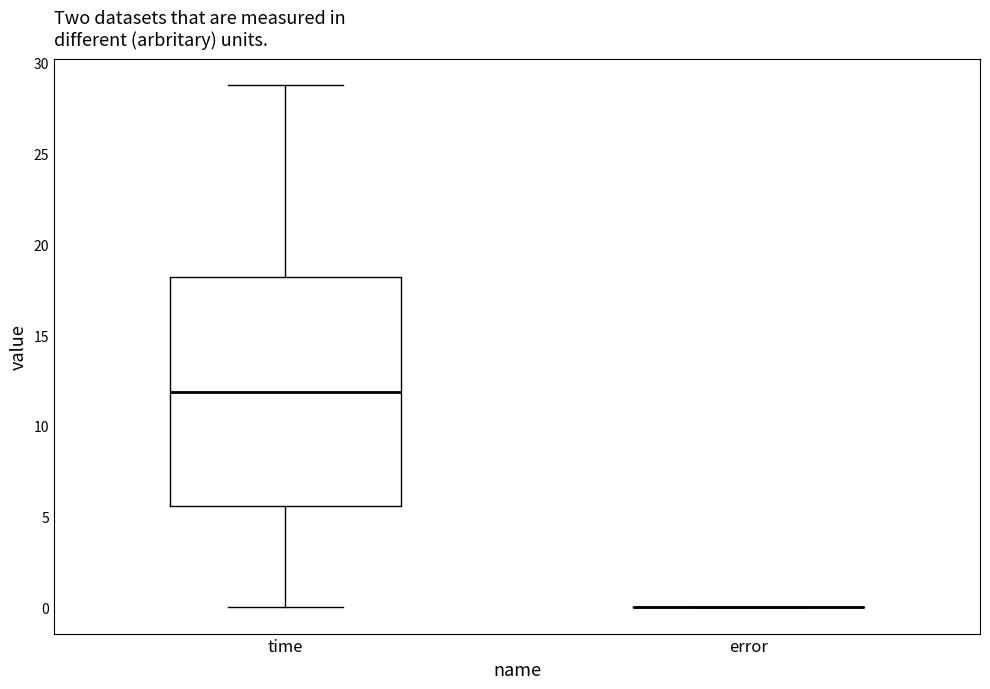

Reading left to right, transcribe this box plot: for each box, give where its median line is, the range the box spans, and where its two whiskers end, as read against the y-axis. The values are not printed on the chart, so give them approximately, as read against the axis.

time: median 12.0, box 5.5 to 18.0, whiskers 0.0 to 29.0
error: box collapsed to a line at 0.0, whiskers 0.0 to 0.0